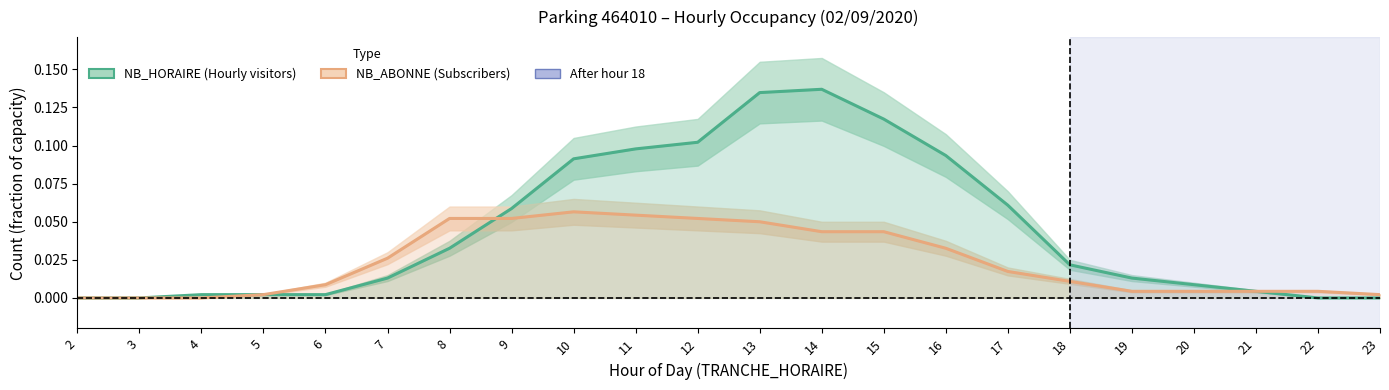

Between which two adjacent categories do NB_ABONNE and NB_HORAIRE first intersect?

8 and 9